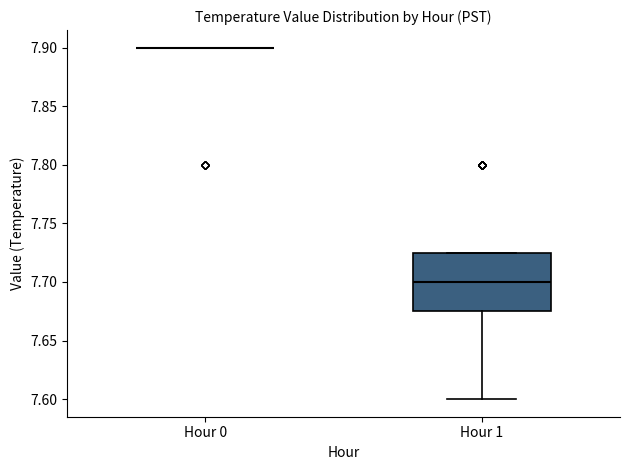

Reading left to right, read every box against the y-axis: the position of its median line, the range the box covers, and the ends of its whiskers. The values are not printed on the chart, so give them approximately, as read against the axis.

Hour 0: box collapsed to a line at 7.900, whiskers 7.900 to 7.900
Hour 1: median 7.700, box 7.675 to 7.725, whiskers 7.600 to 7.725